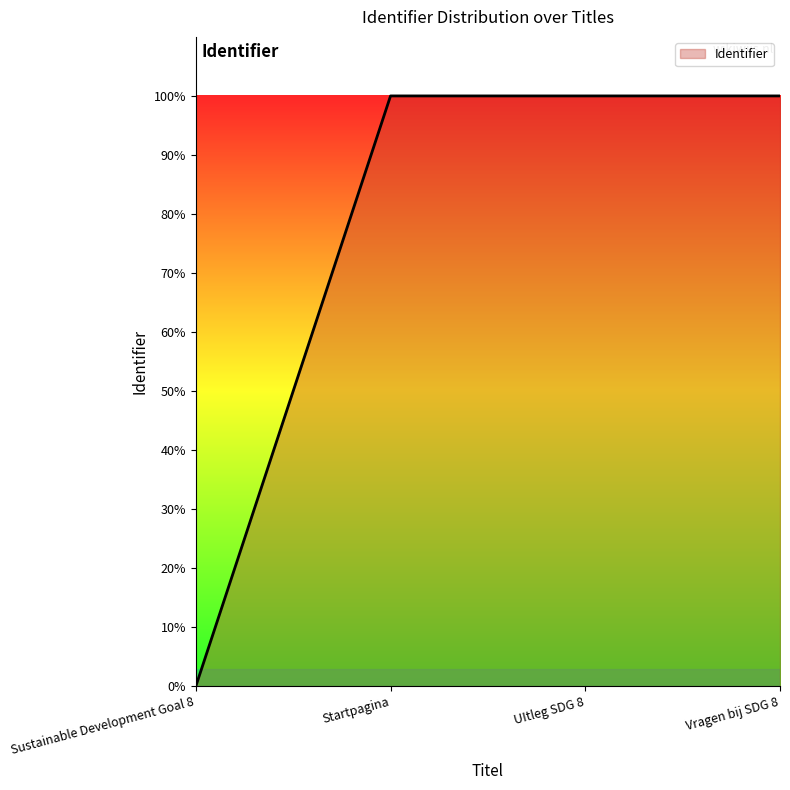

Does the chart have visible grid lines?

No